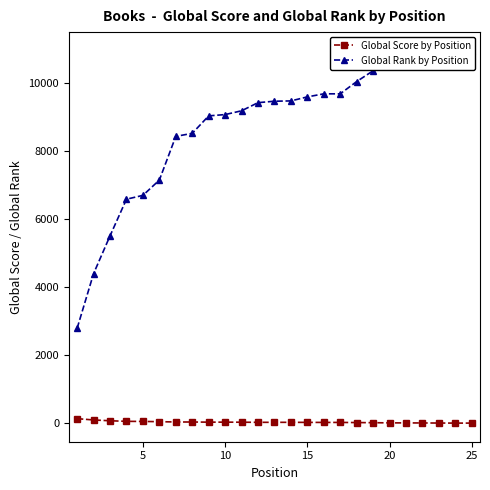

How many data points in Global Score by Position are less than 27?

11